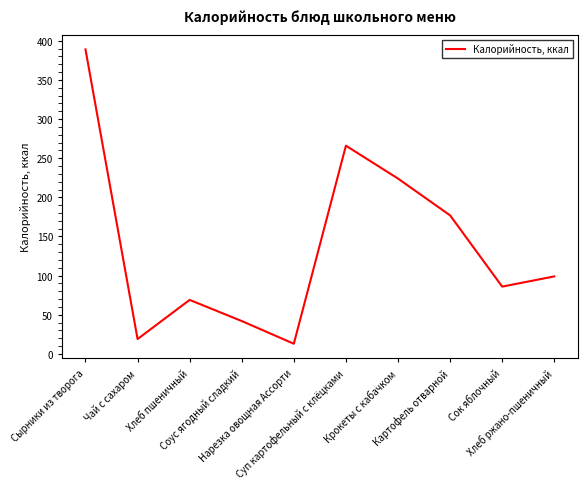

What is the greatest value displayed?

389